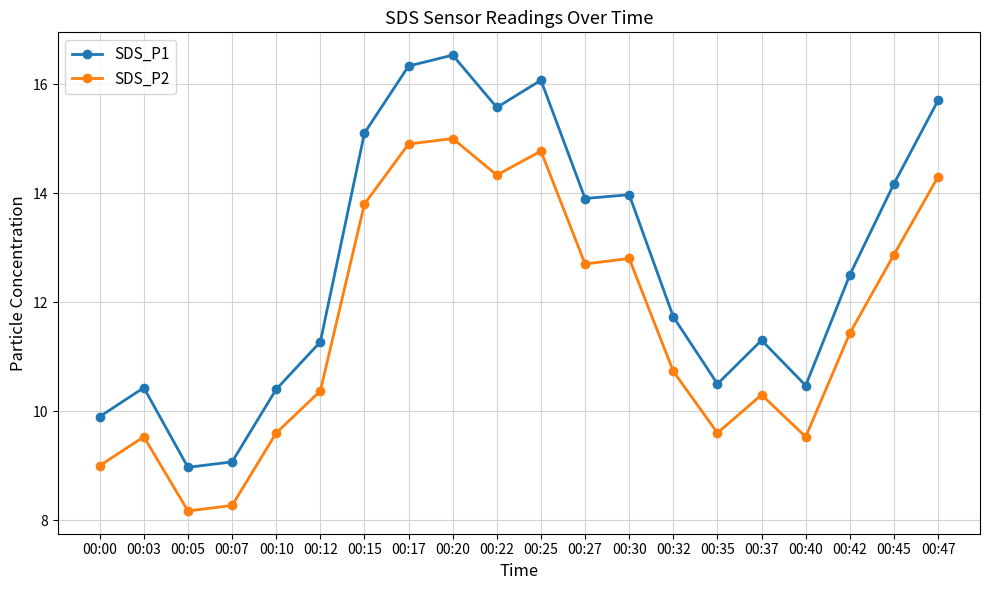

What is the total value across all series at 00:12?

21.6